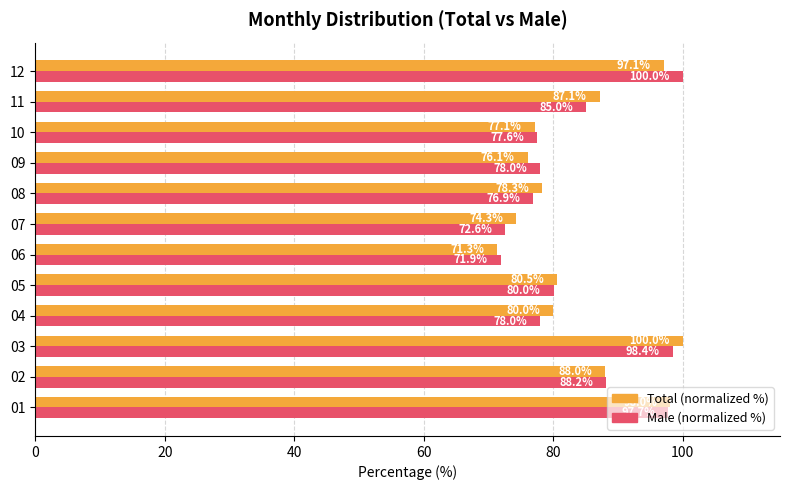

What is the difference between the second highest and minimum values in the Total (normalized %) series?

26.7